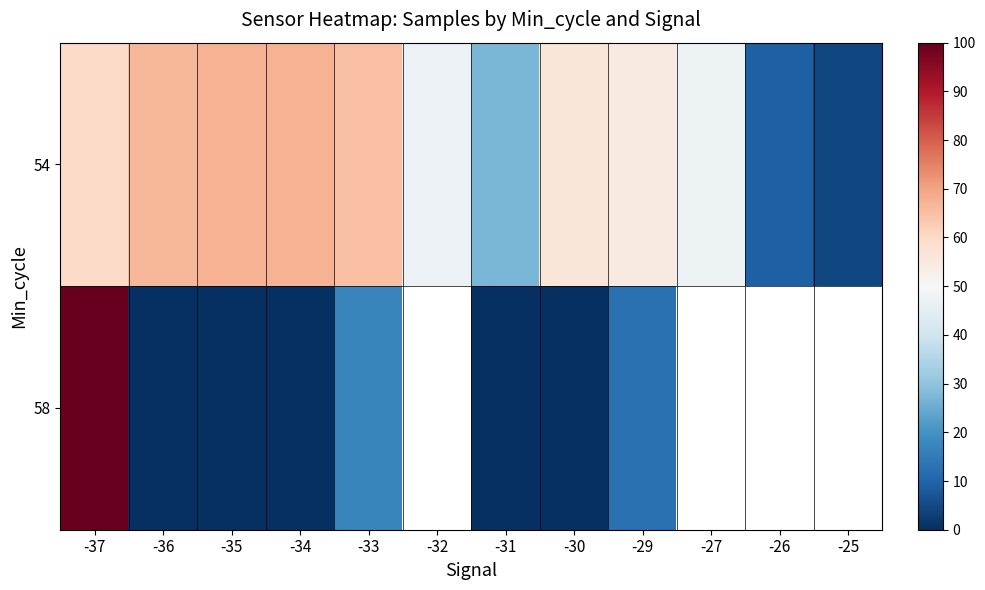

True or false: 54 has a value of 36.6 at -31.

False